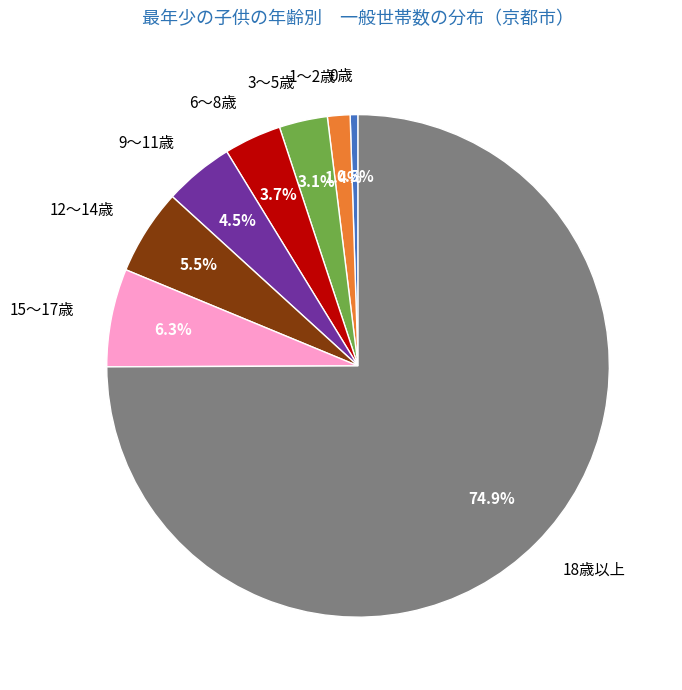

What percentage is the 15～17歳 slice, to the nearest percent?

6%